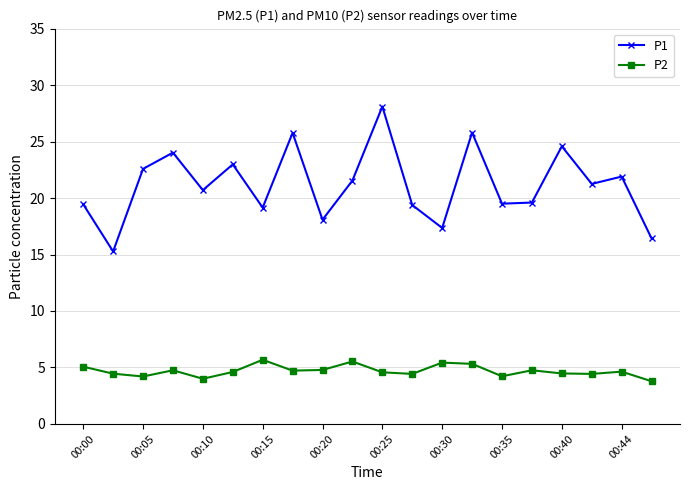

Which series has the widest spread of values?

P1